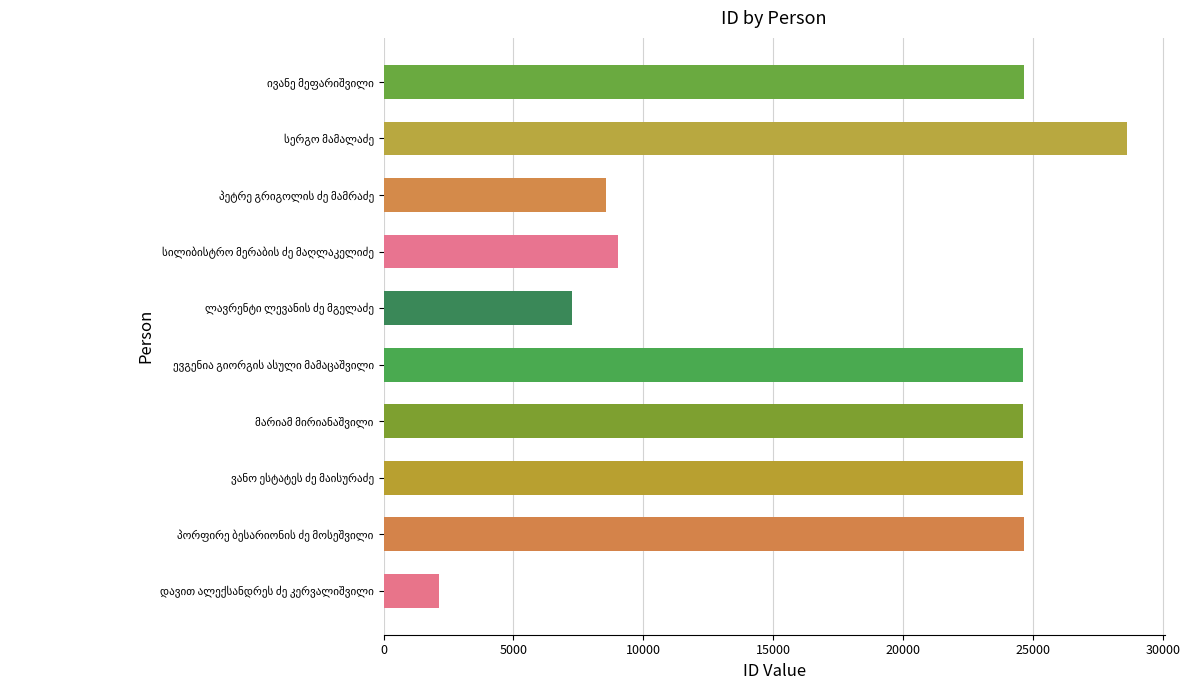

Are the bars horizontal?

Yes